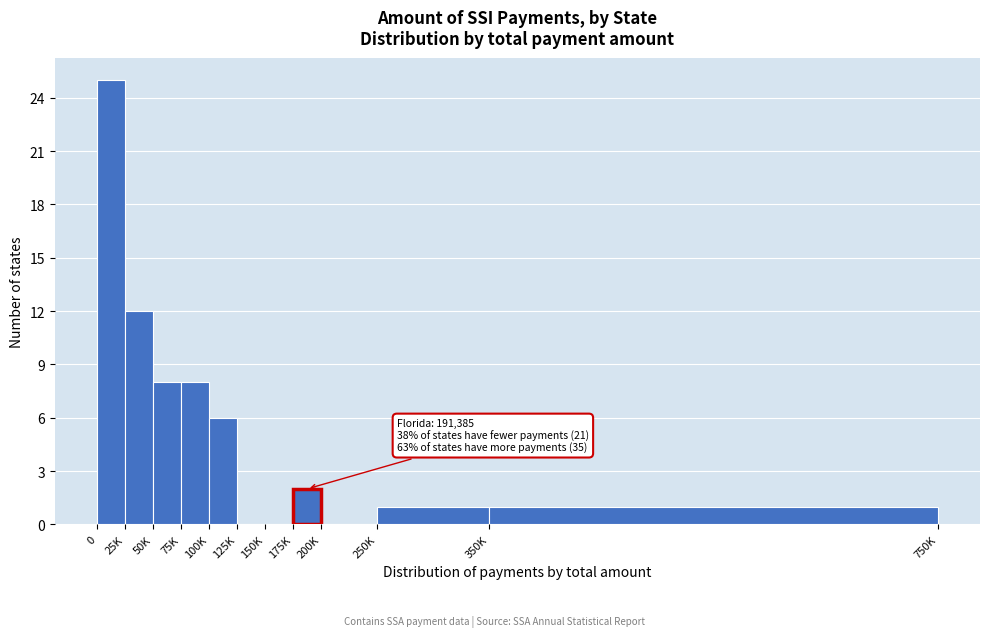

Reading right to left, extract all data points from this chart.

350K=1	250K=1	200K=0	175K=2	150K=0	125K=0	100K=6	75K=8	50K=8	25K=12	0=25